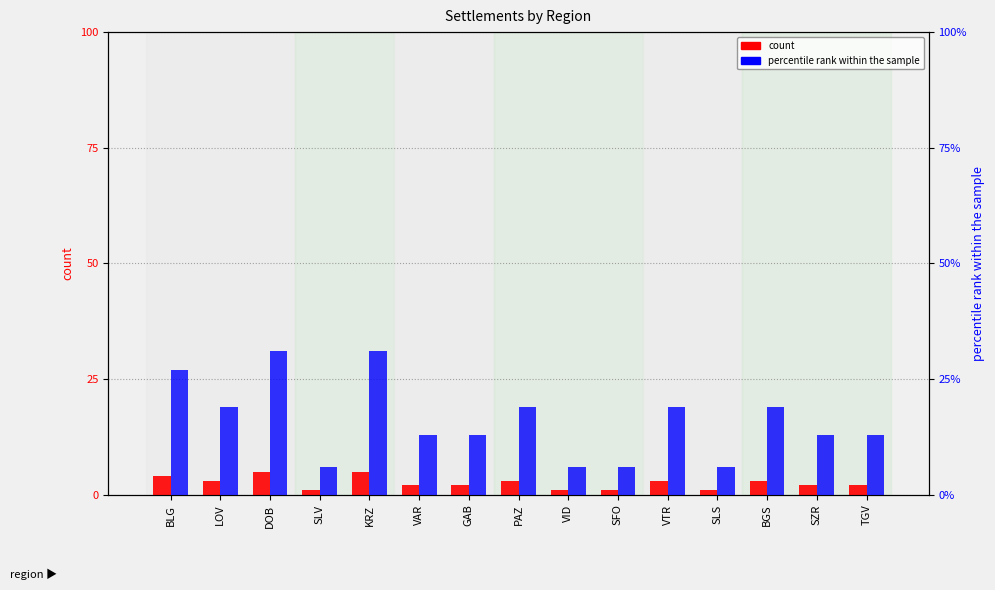

How many count values are between 1 and 3?

12